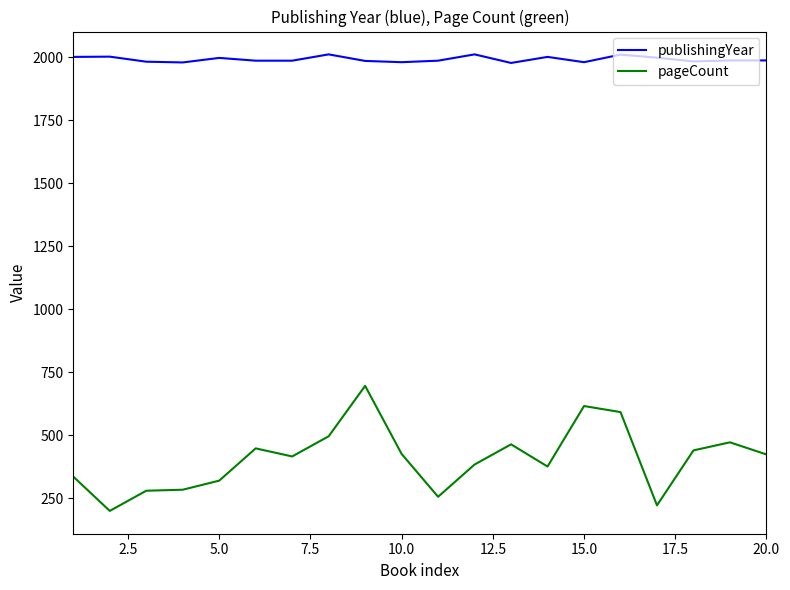

Which series has the widest spread of values?

pageCount